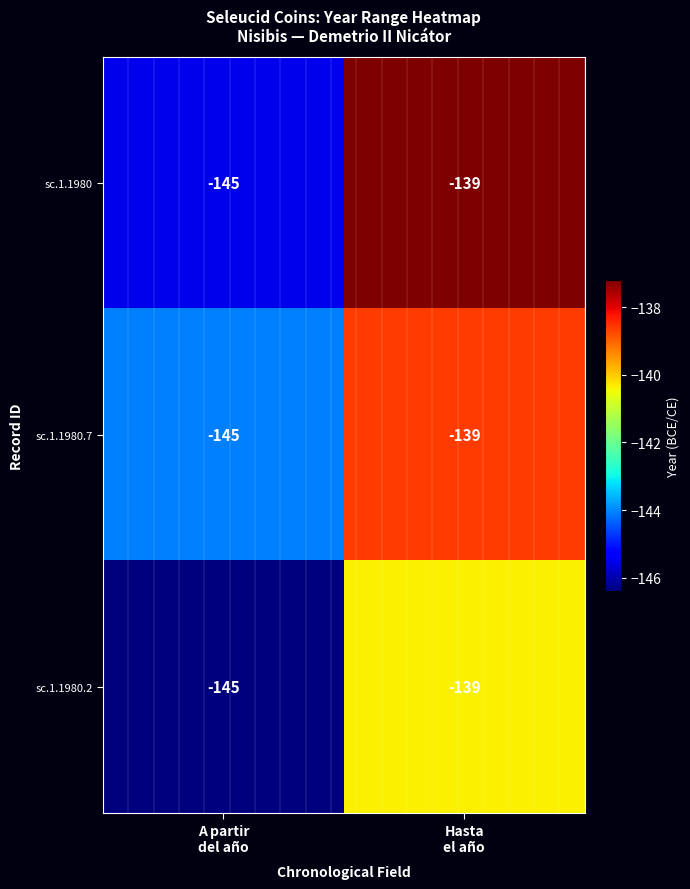

What is the difference between the maximum and minimum values in the sc.1.1980.7 series?

6